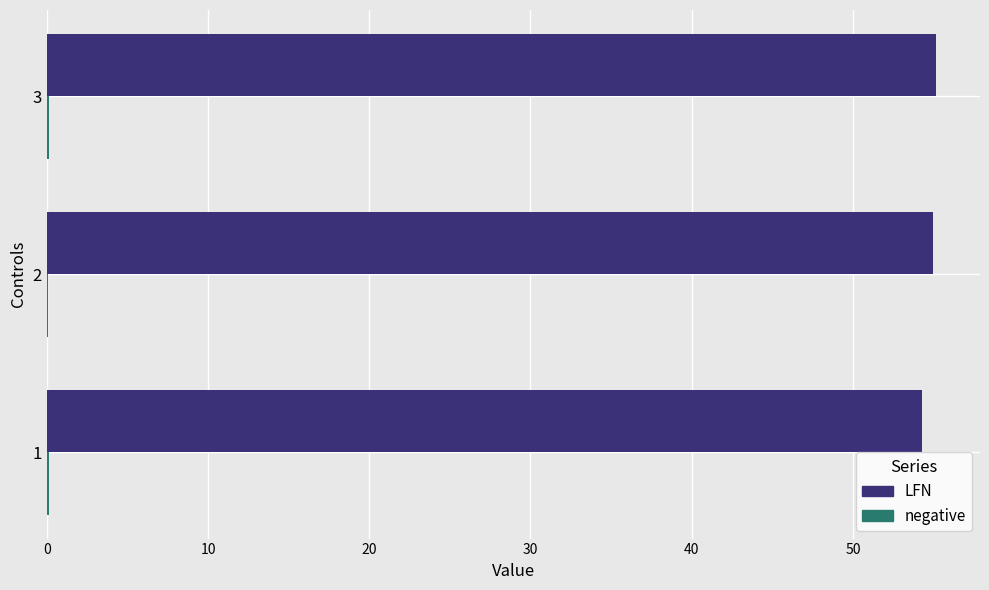

Count the number of data series in this chart.

2